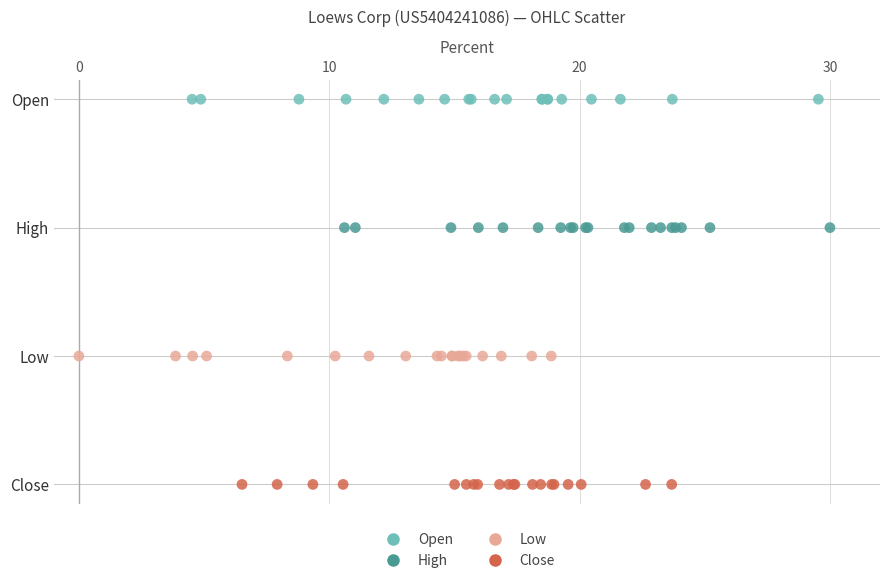

What are all the series names shown in the legend?

Open, High, Low, Close